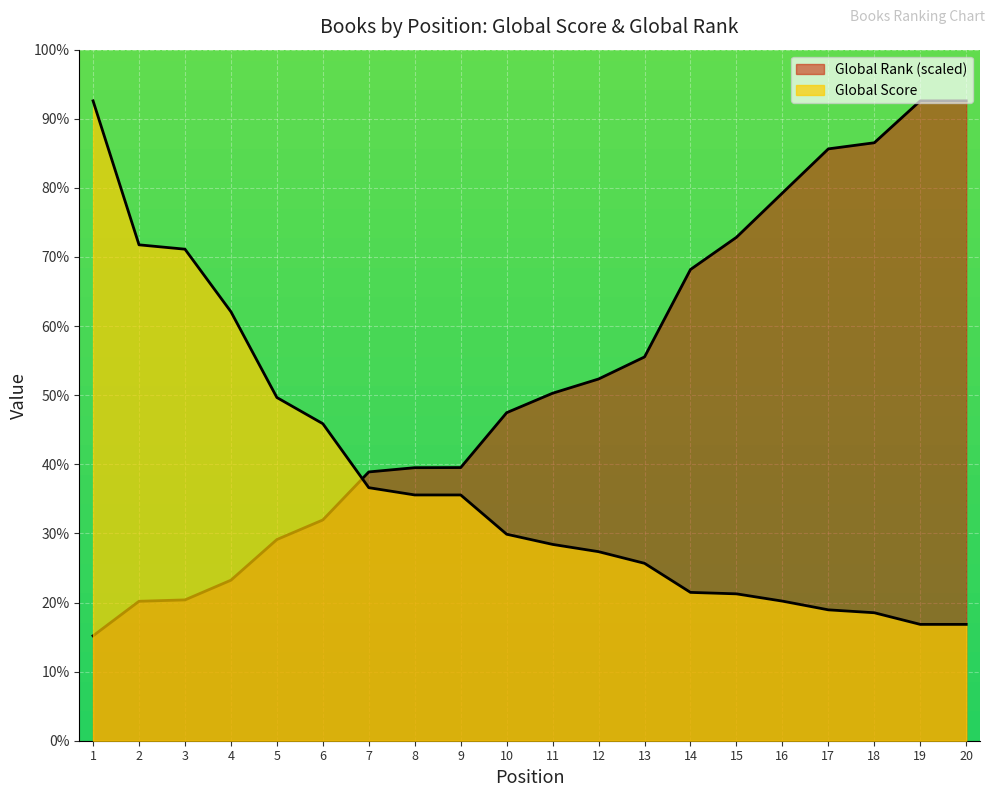

Where is Global Score nearest to the value 260?

5